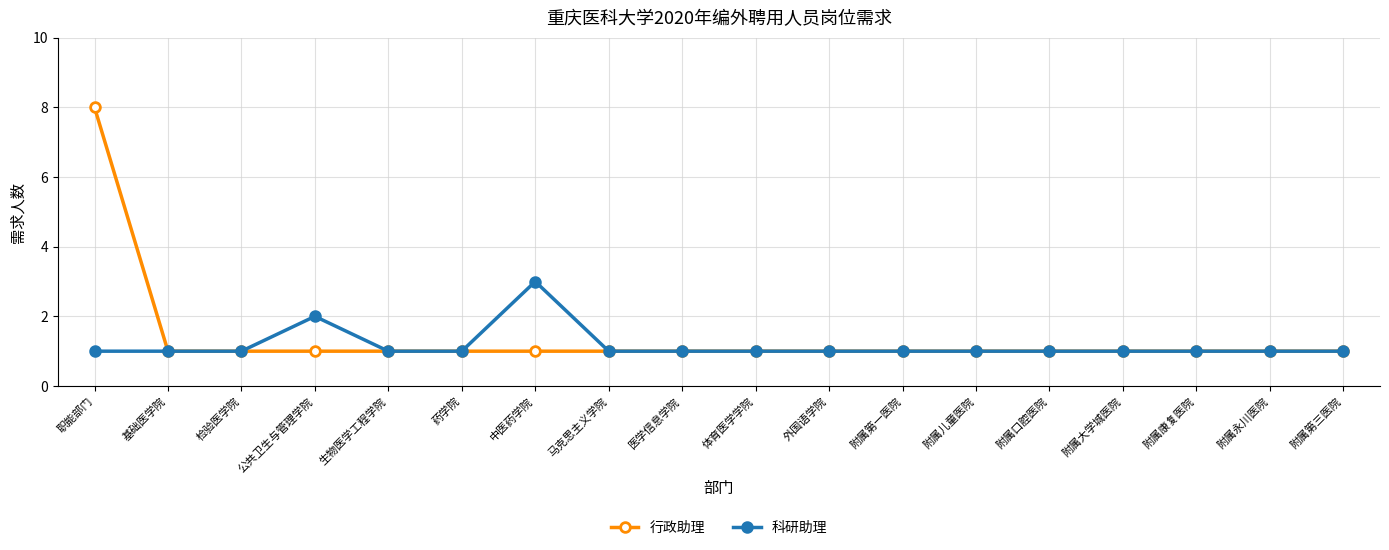

Which category has the highest value in the 行政助理 series?

职能部门